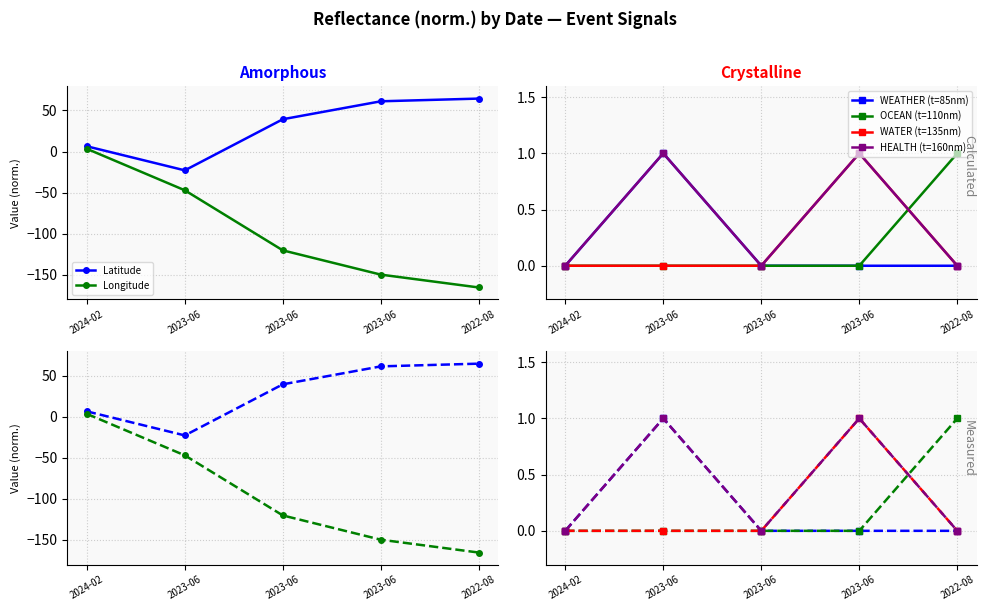

Rank the categories by Latitude value from lowest to highest.

2023-06, 2024-02, 2023-06, 2023-06, 2022-08